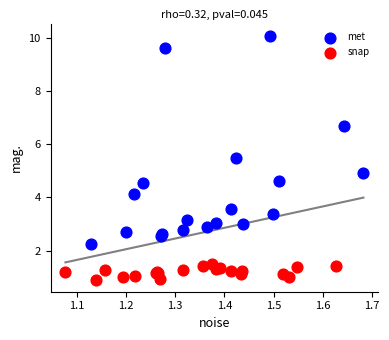

What are all the series names shown in the legend?

met, snap